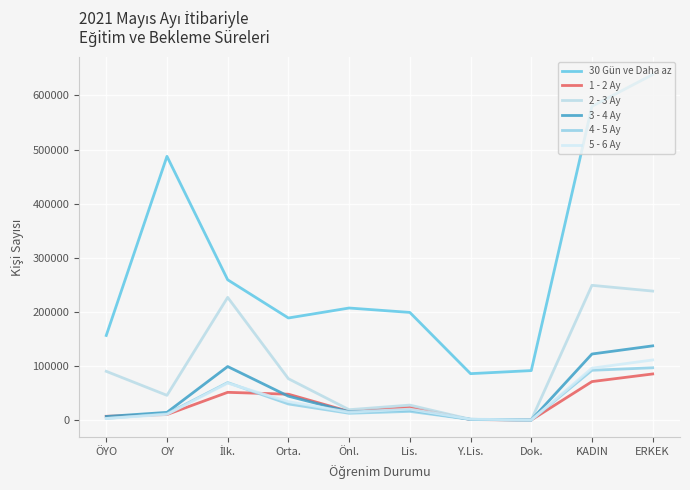

Does the chart have visible grid lines?

Yes